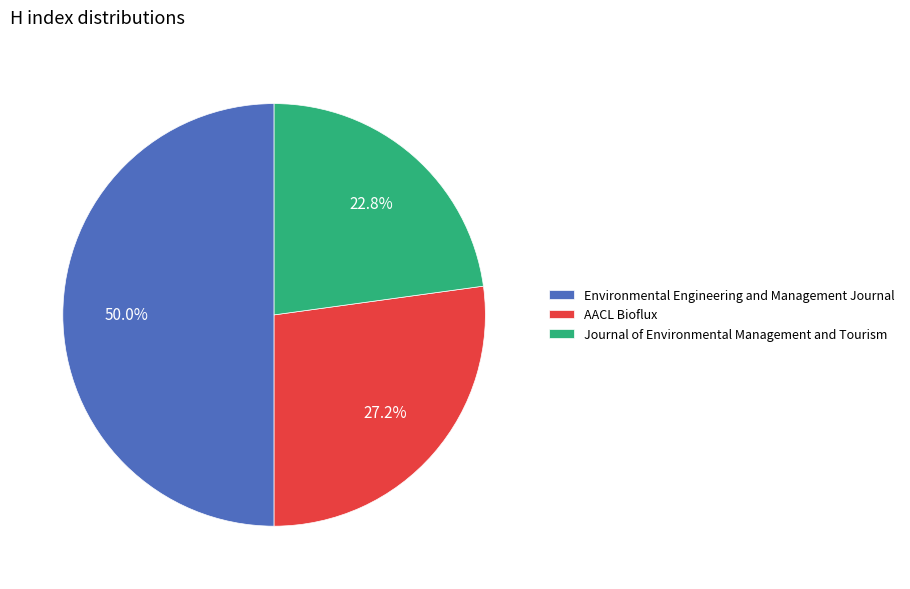

Does AACL Bioflux account for over 50% of the chart?

No